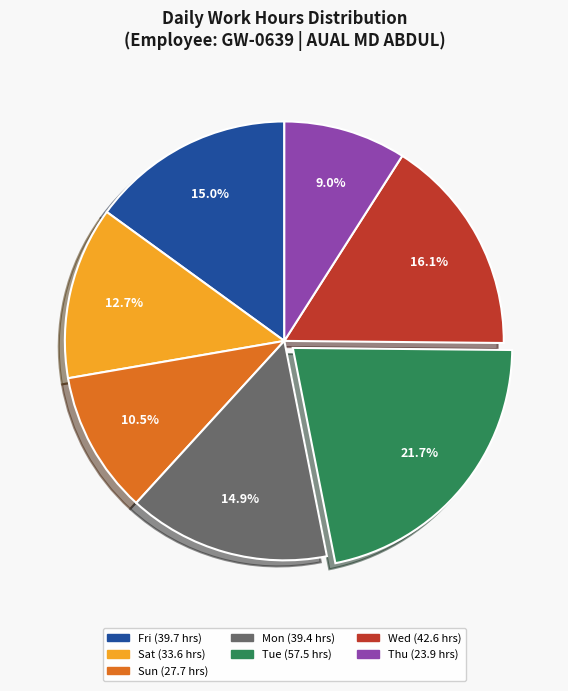

How many slices are in this pie chart?

7